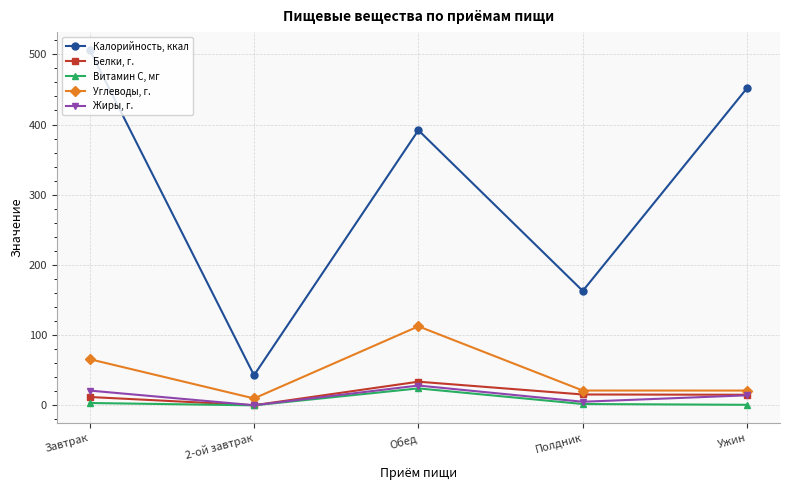

Which series has the largest total across all categories?

Калорийность, ккал